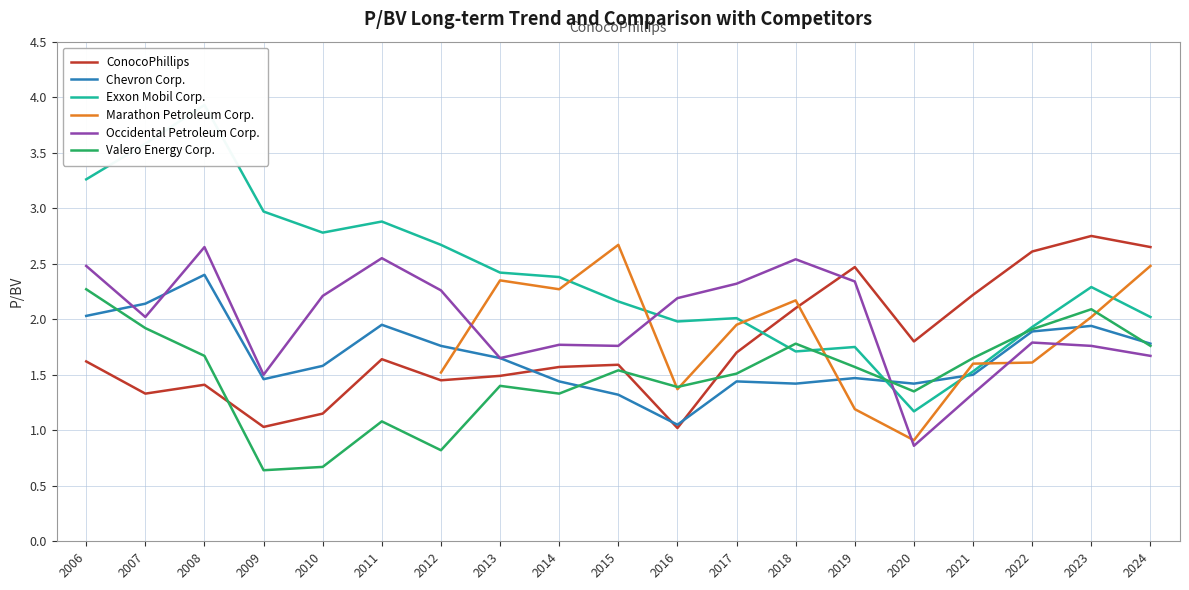

Between which two adjacent categories do Occidental Petroleum Corp. and Chevron Corp. first intersect?

2006 and 2007